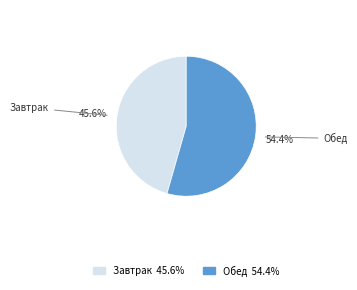

Count the number of slices in the pie.

2